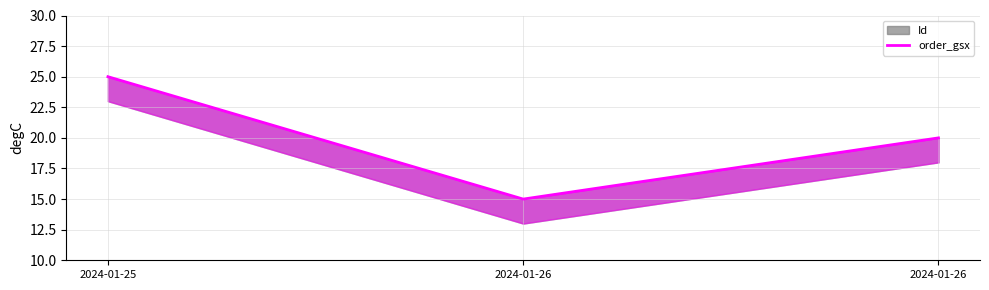

Between 2024-01-26 and 2024-01-25, which is larger?

2024-01-25